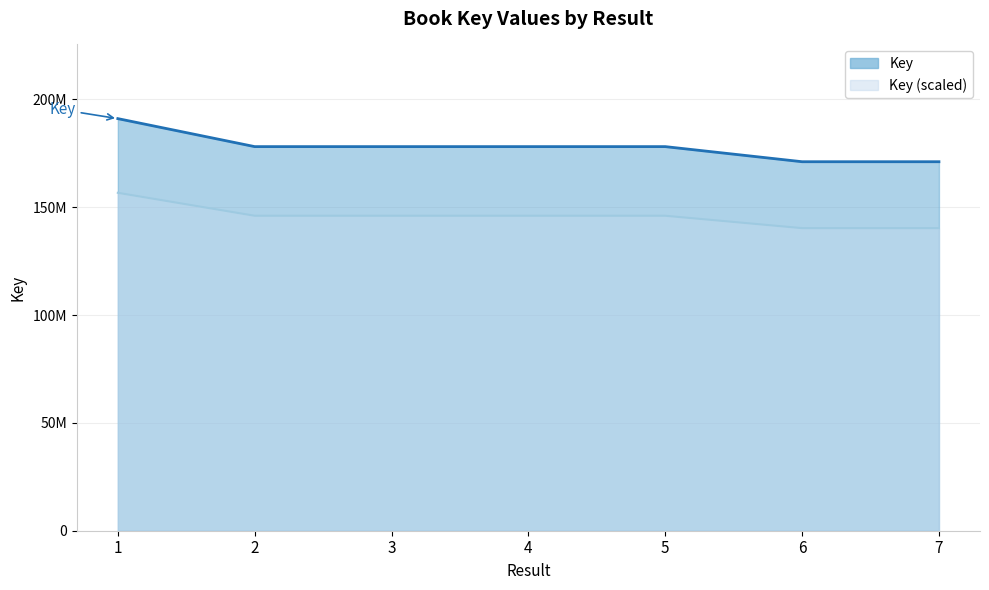

What is the difference between the second highest and minimum values?

7007200